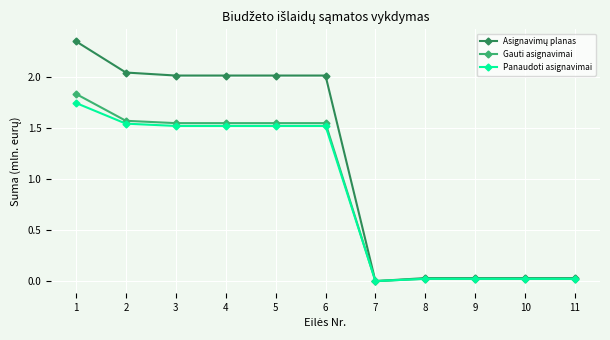

How many series are shown in this chart?

3